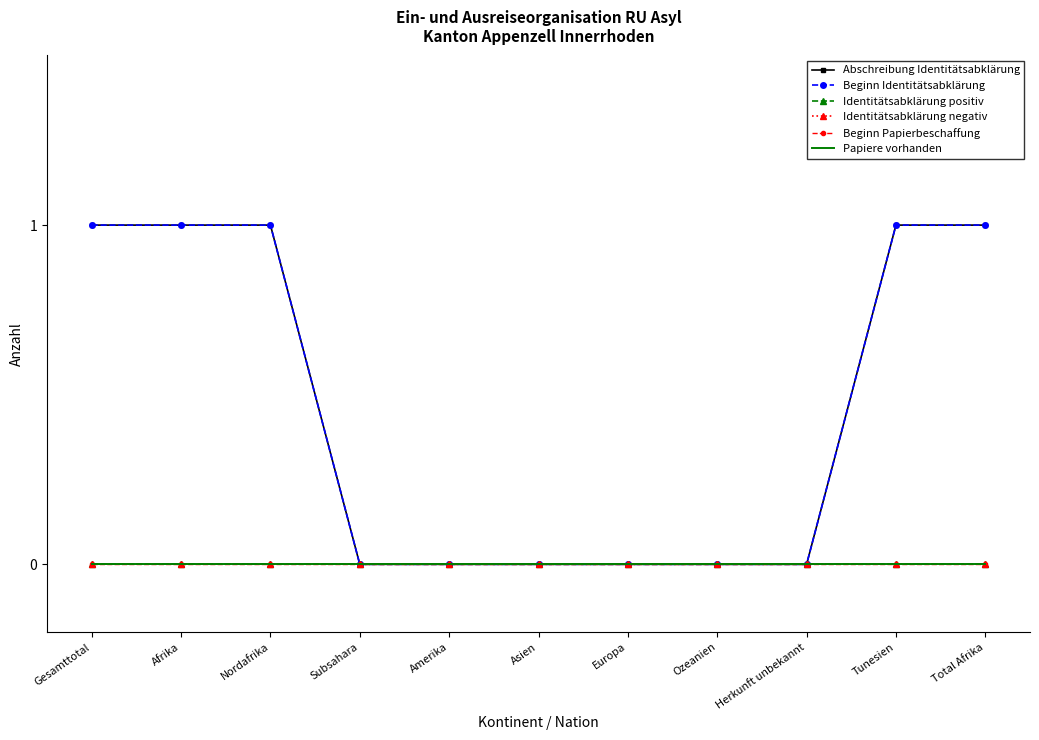

Reading right to left, extract all data points from this chart.

Abschreibung Identitätsabklärung: 1	1	0	0	0	0	0	0	1	1	1
Beginn Identitätsabklärung: 1	1	0	0	0	0	0	0	1	1	1
Identitätsabklärung positiv: 0	0	0	0	0	0	0	0	0	0	0
Identitätsabklärung negativ: 0	0	0	0	0	0	0	0	0	0	0
Beginn Papierbeschaffung: 0	0	0	0	0	0	0	0	0	0	0
Papiere vorhanden: 0	0	0	0	0	0	0	0	0	0	0